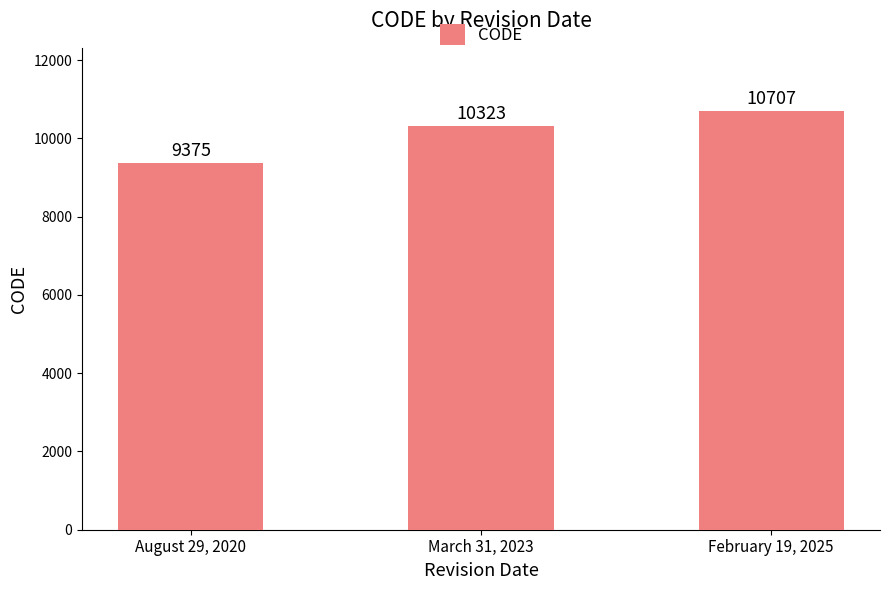

Reading left to right, transcribe all the data shown in this chart.

August 29, 2020=9375	March 31, 2023=10323	February 19, 2025=10707